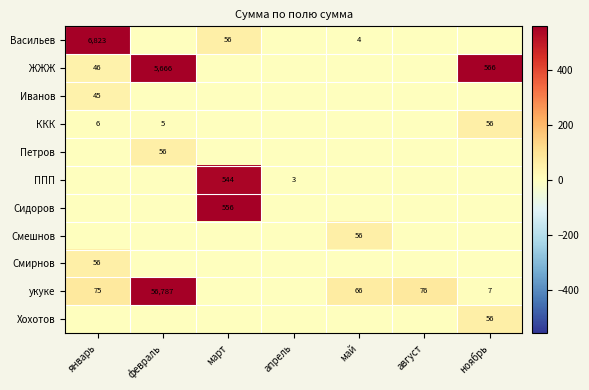

Which label corresponds to the smallest value in the chart?

февраль